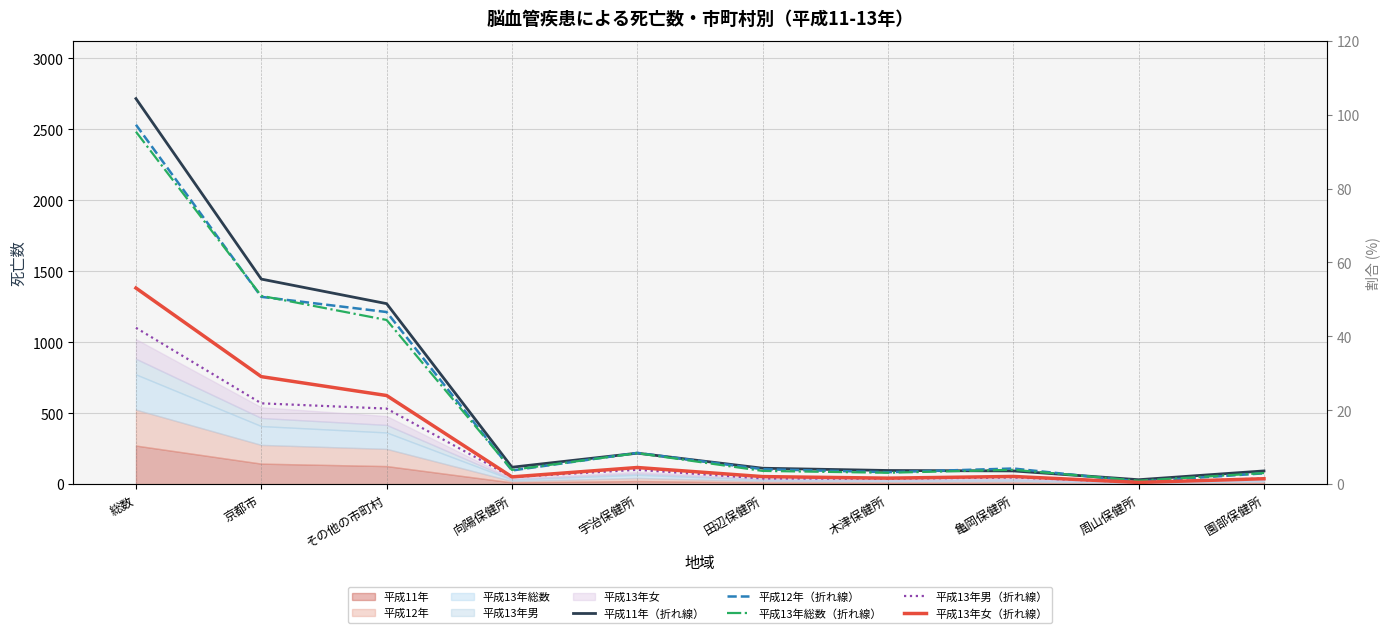

What position from the left is 園部保健所?

10